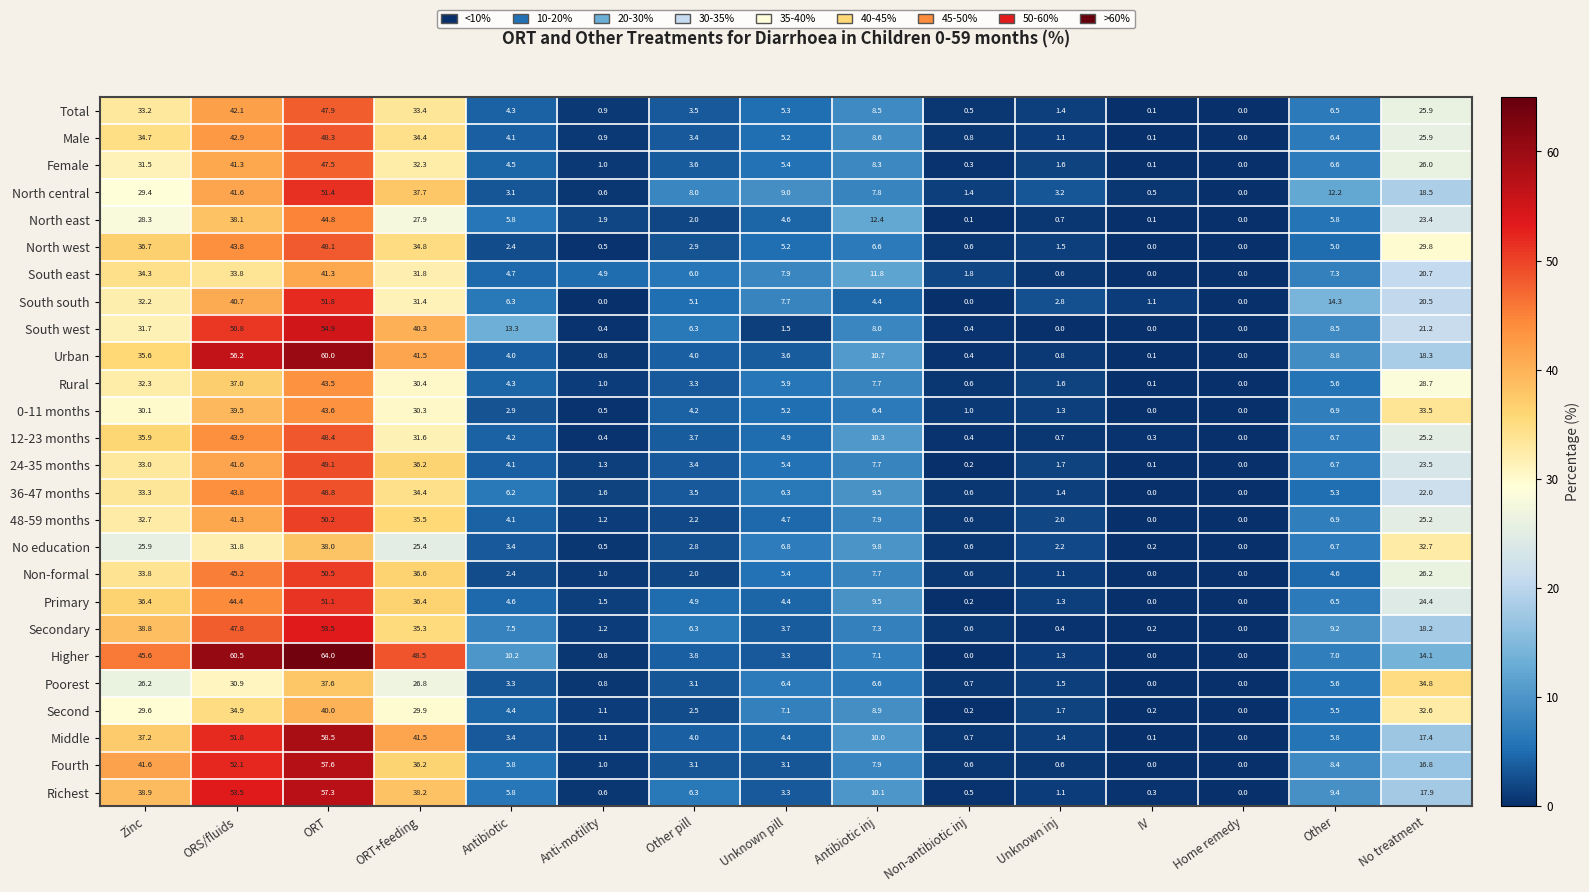

How many distinct data groups are displayed?

26